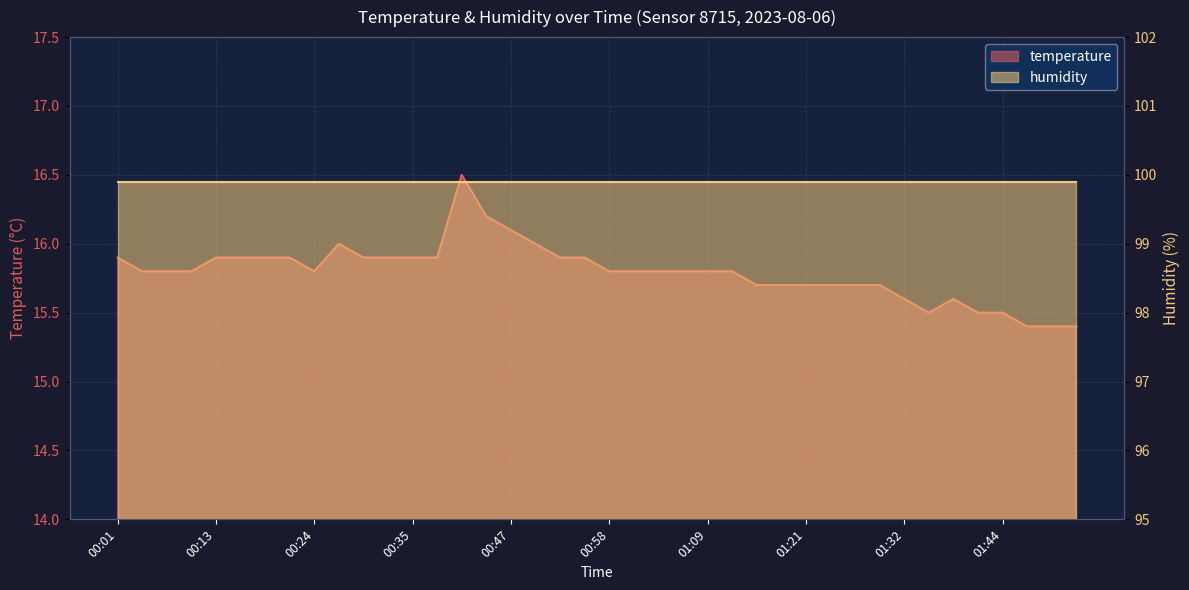

True or false: the data shows 15.5 at 01:35.

True